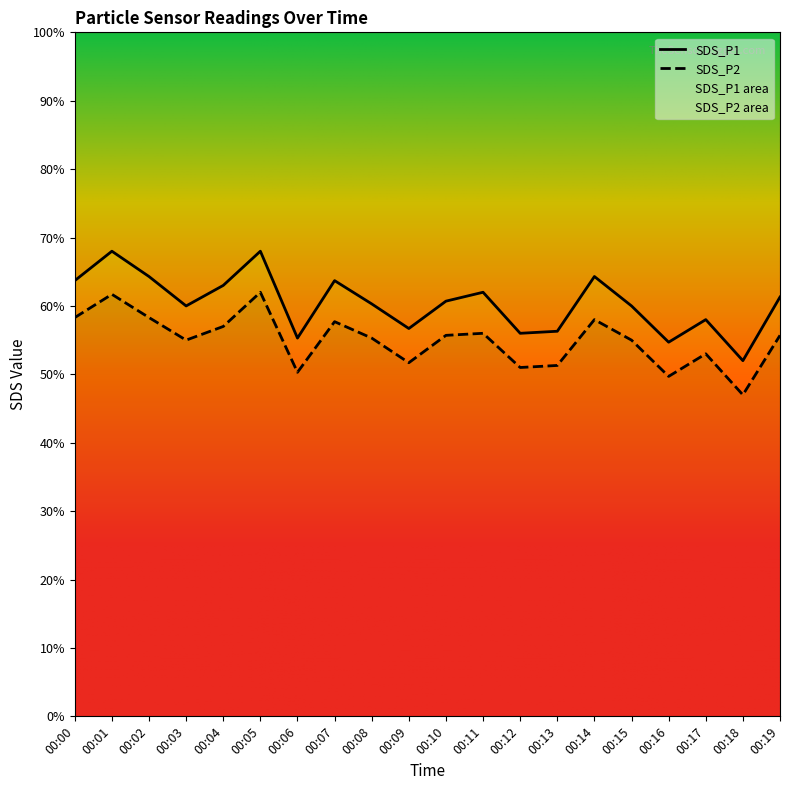

True or false: SDS_P1 and SDS_P2 cross at least once.

False